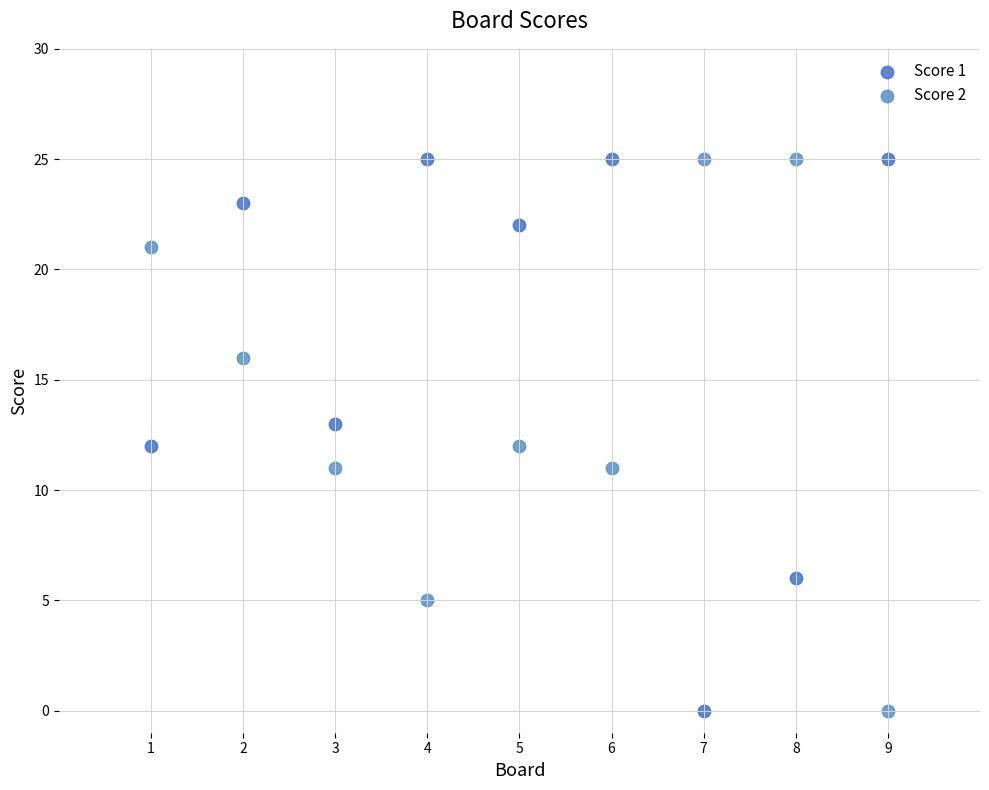

What is the X range (max minus min) for the scatter plot?

8